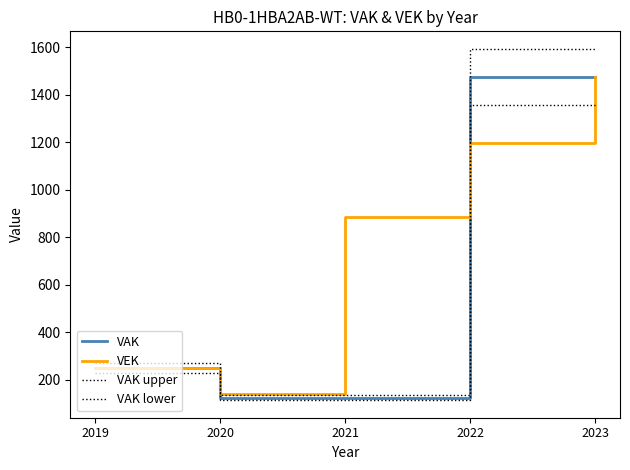

Where is the first local minimum for VEK?

2020